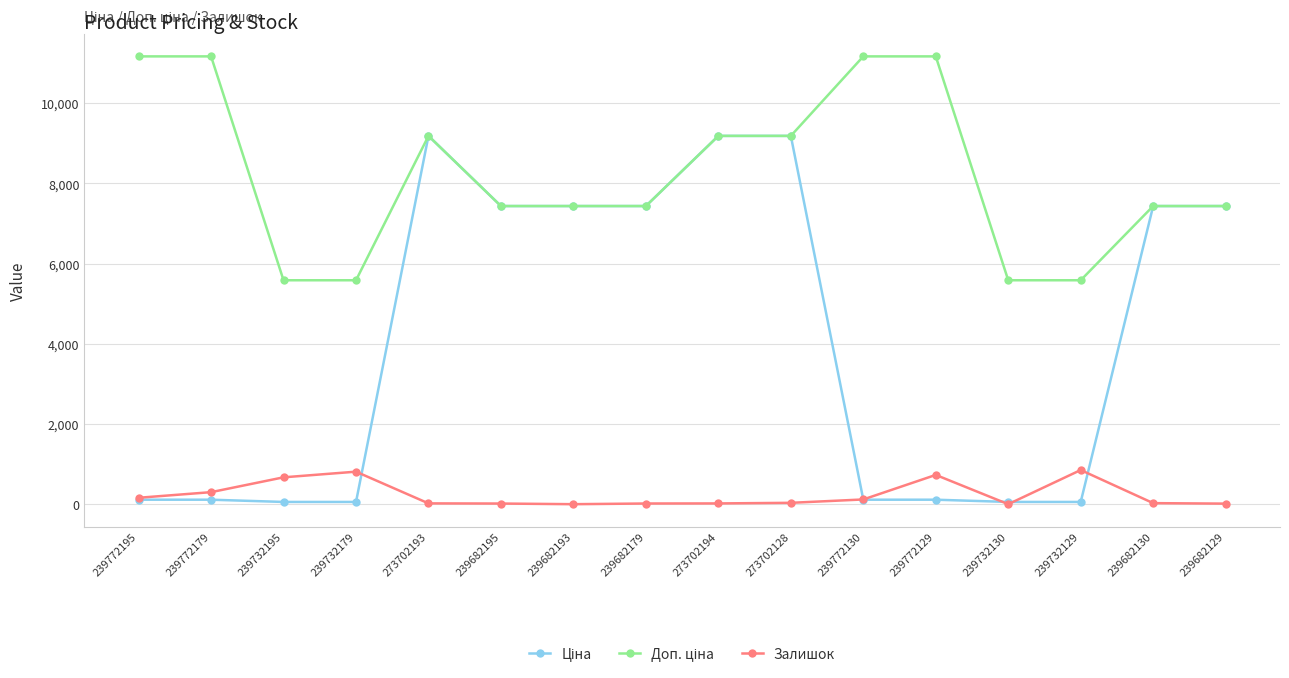

What is the highest value of the Залишок series?

852.0